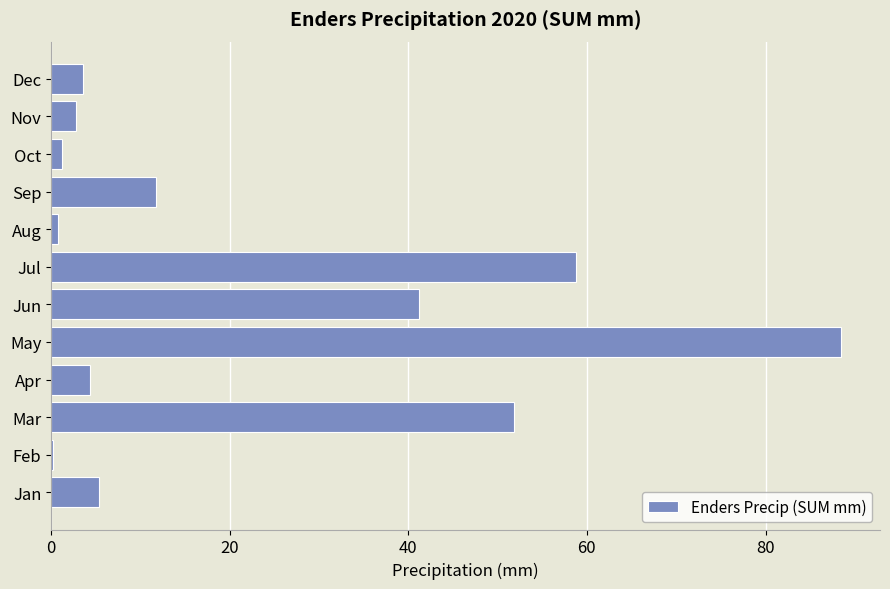

How many data points does each series have?

12